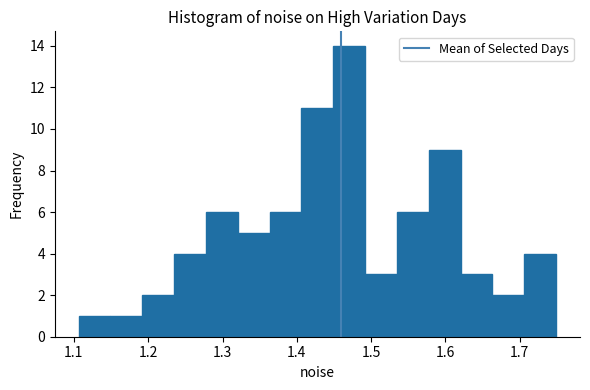

Reading left to right, list every bar in this chart as the range it spans on the x-axis followed by its height. Neither the bar edges nor the heights are printed on the chart, so give them approximately, as read against the axes.

1.11 to 1.15: 1
1.15 to 1.19: 1
1.19 to 1.23: 2
1.23 to 1.28: 4
1.28 to 1.32: 6
1.32 to 1.36: 5
1.36 to 1.41: 6
1.41 to 1.45: 11
1.45 to 1.49: 14
1.49 to 1.53: 3
1.53 to 1.58: 6
1.58 to 1.62: 9
1.62 to 1.66: 3
1.66 to 1.71: 2
1.71 to 1.75: 4